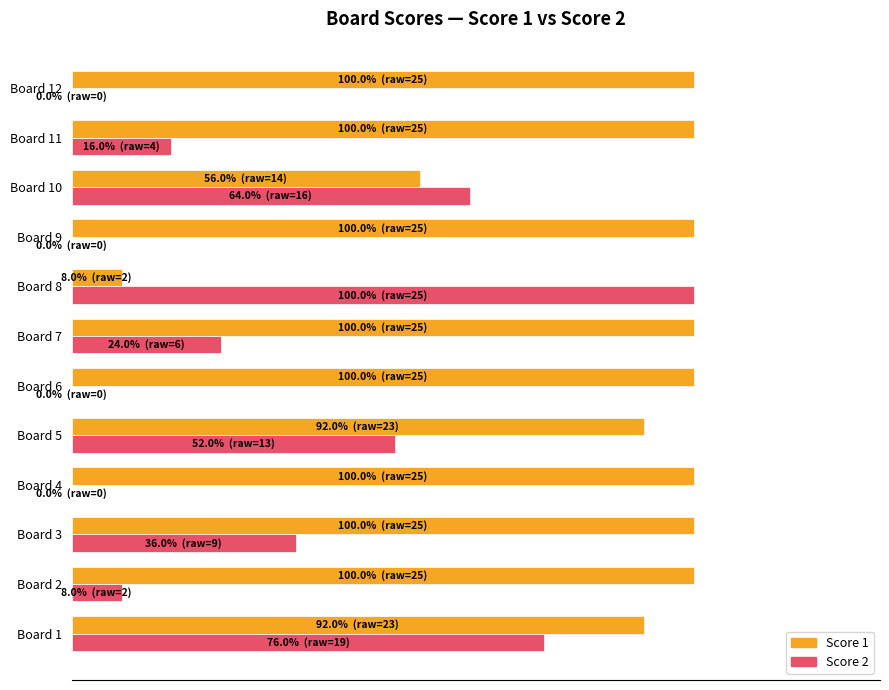

What are all the series names shown in the legend?

Score 1, Score 2